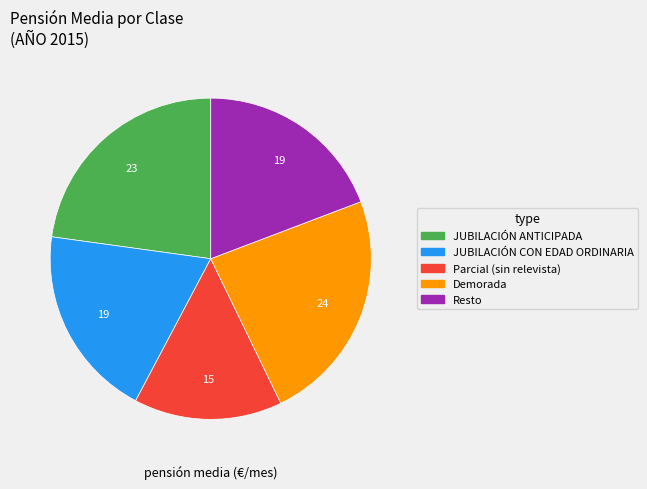

True or false: JUBILACIÓN ANTICIPADA accounts for 34% of the total.

False